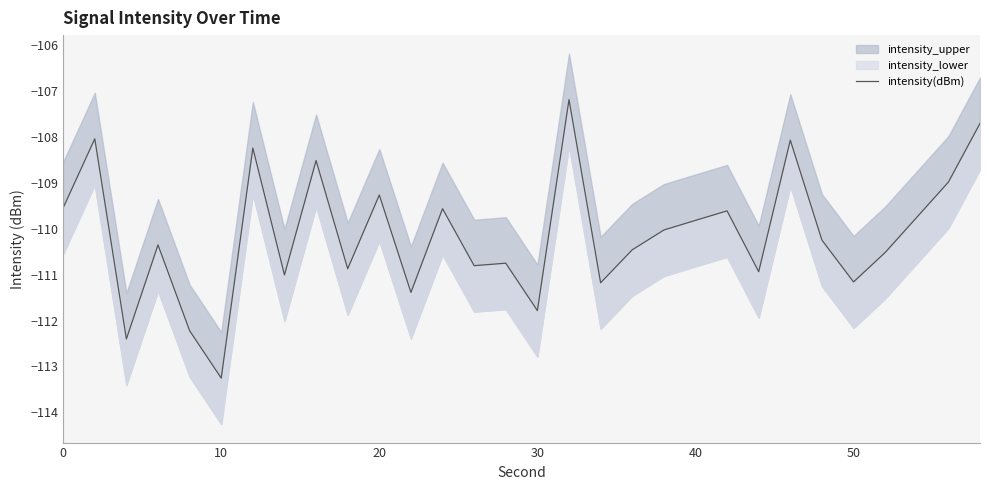

True or false: there are more than 0 points higher than both neighbors.

True